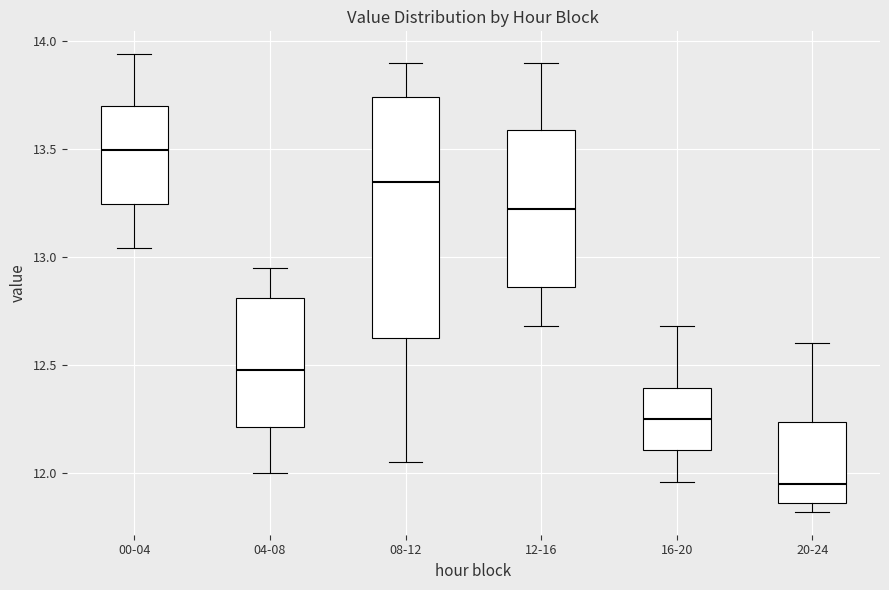

Which box has the highest median line?

00-04